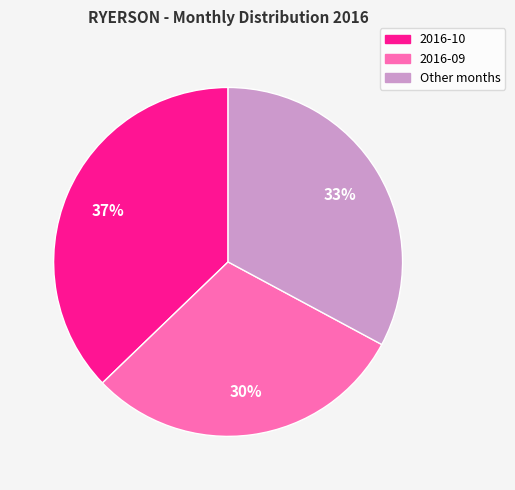

Does any single category account for the majority?

No